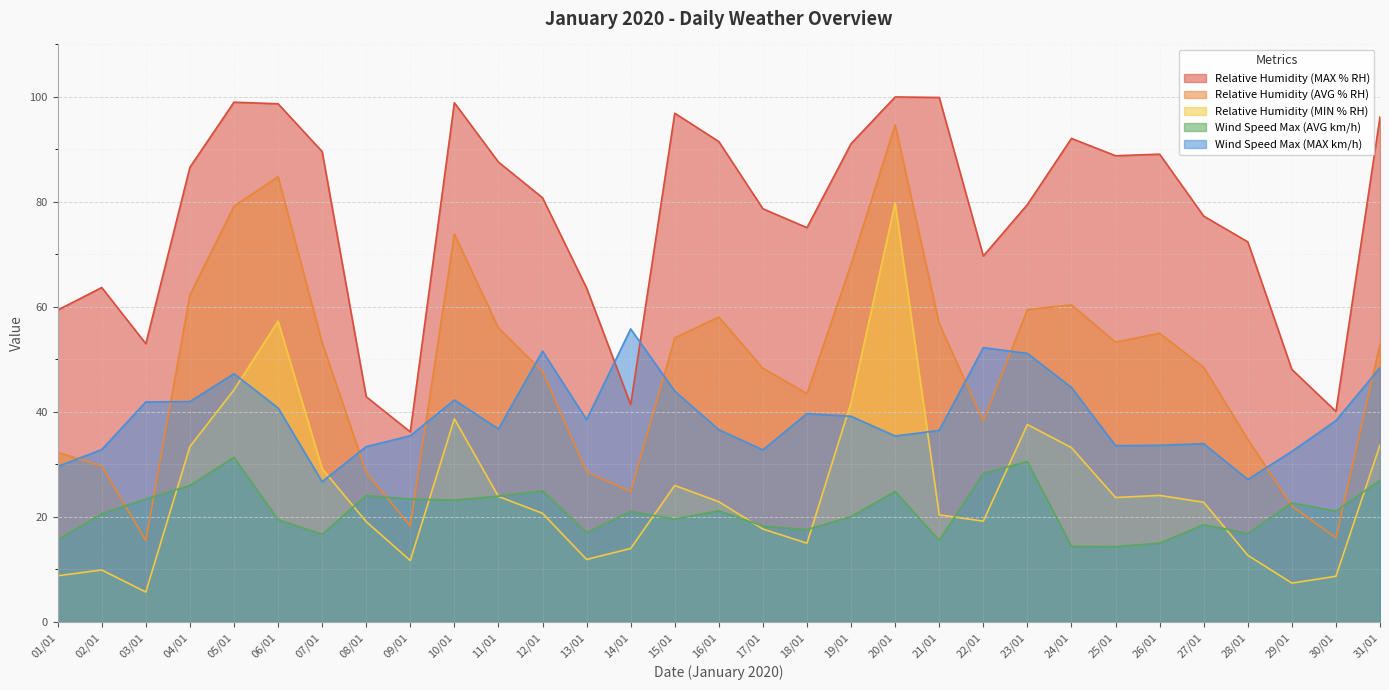

Which label corresponds to the largest value in the chart?

20/01